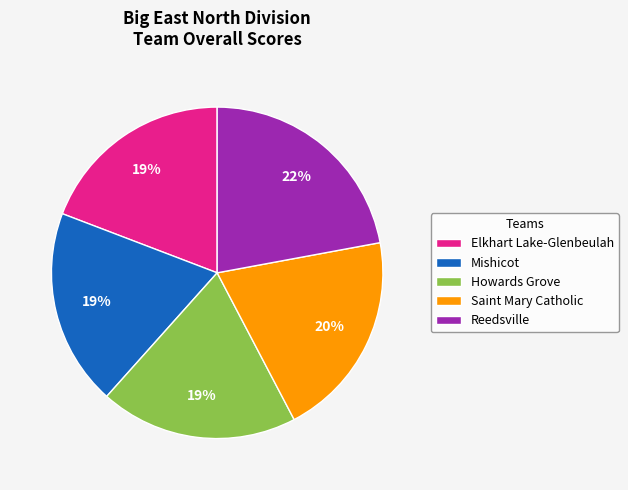

To the nearest percent, what is the average slice percentage?

20%